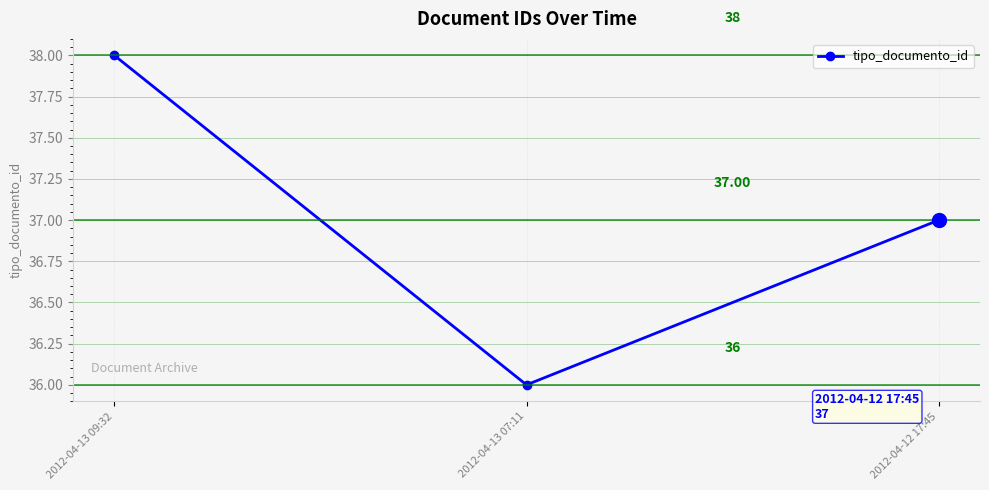

At which category does the chart reach its peak across all series?

2012-04-13 09:32